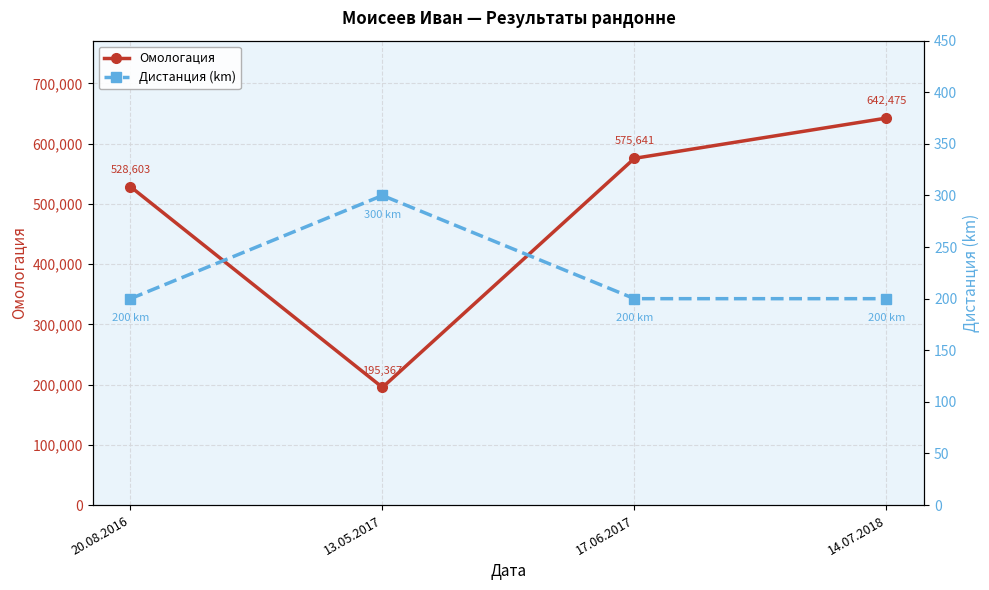

What is the sum of all Дистанция (km) values?

900